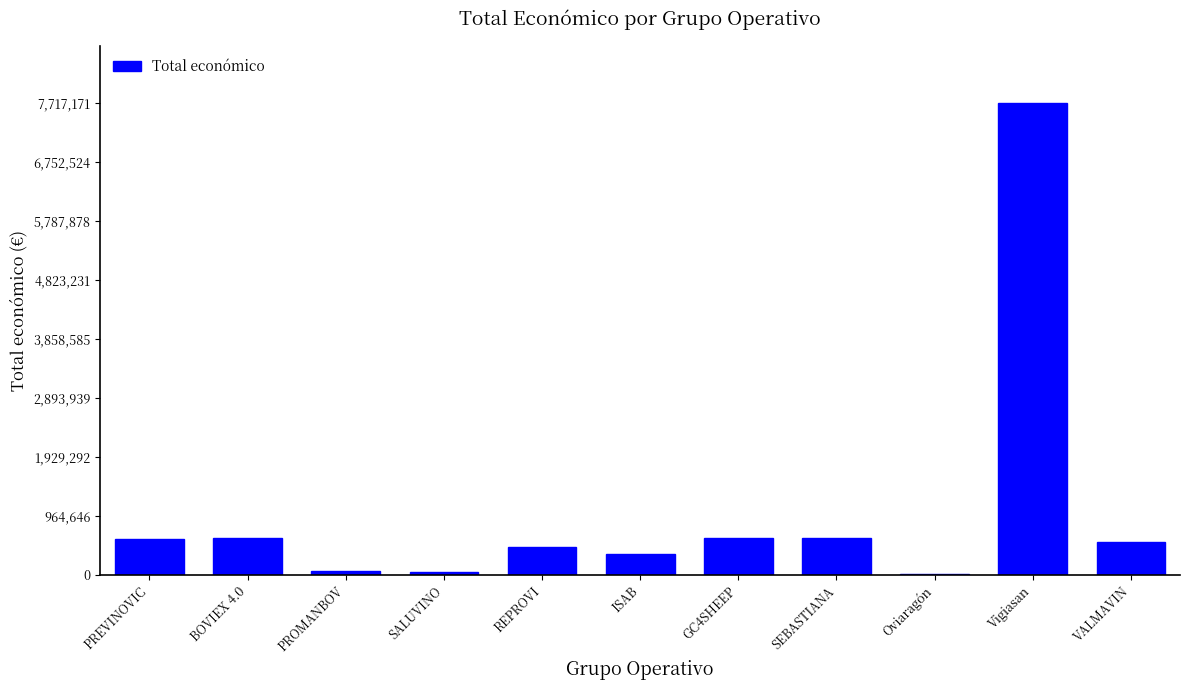

What is the change in value from GC4SHEEP to VALMAVIN?

-59022